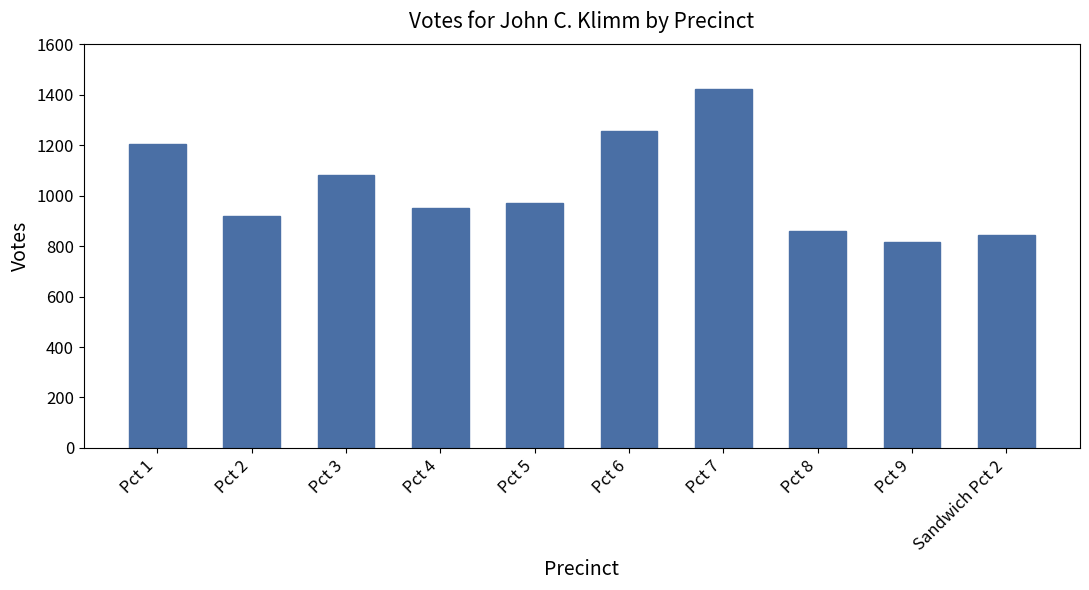

What is the change in value from Pct 5 to Sandwich Pct 2?

-125